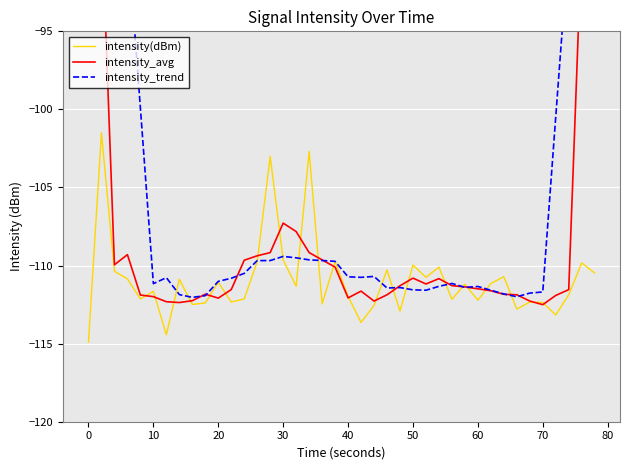

What is the maximum value for intensity(dBm)?

-101.5